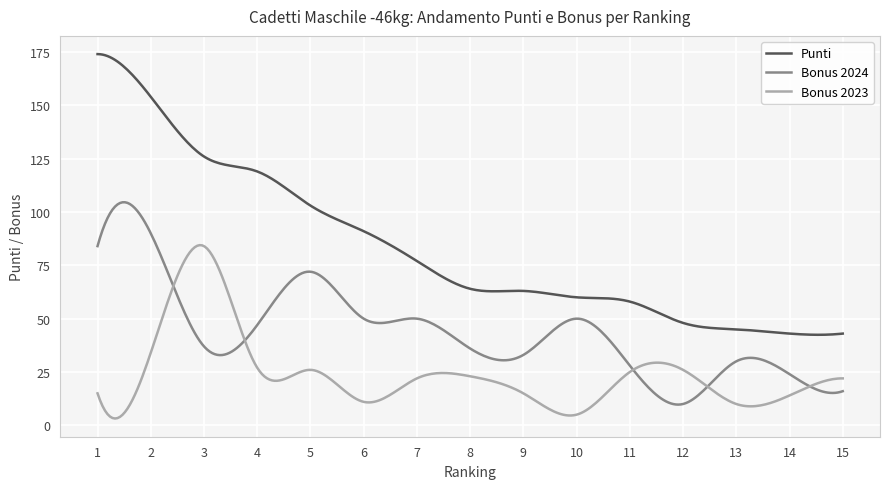

True or false: Bonus 2023 and Bonus 2024 cross at least once.

True